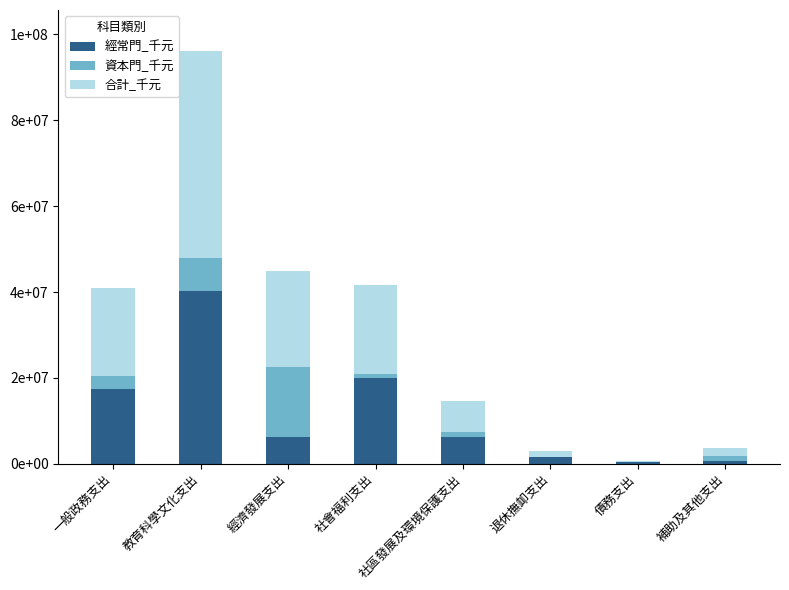

Where does the 經常門_千元 series first go above 6329178?

一般政務支出